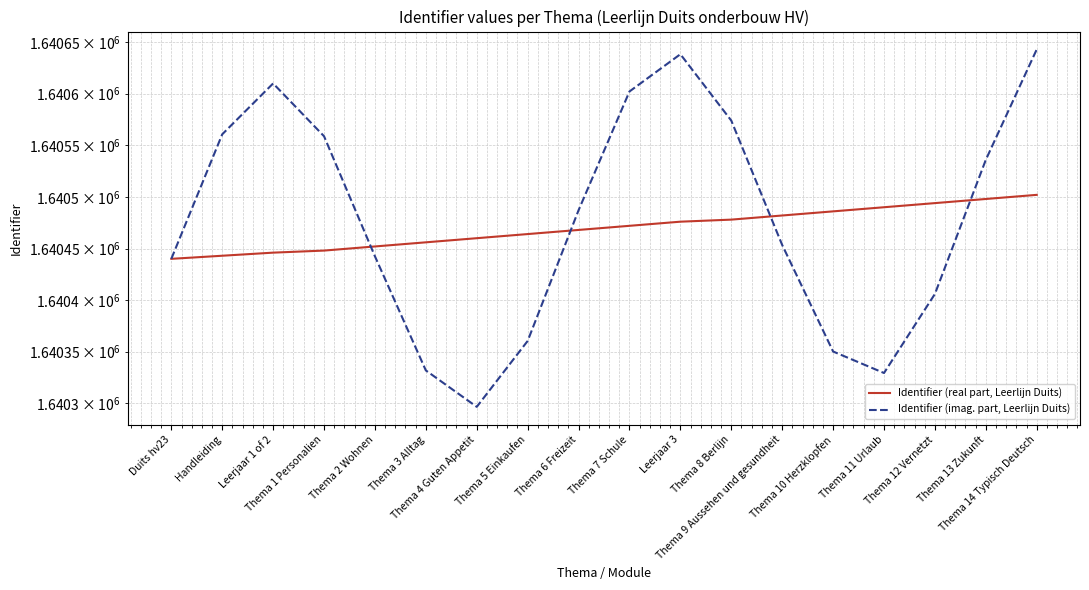

How many interior local peaks does the Identifier (imag. part, Leerlijn Duits) series have?

2